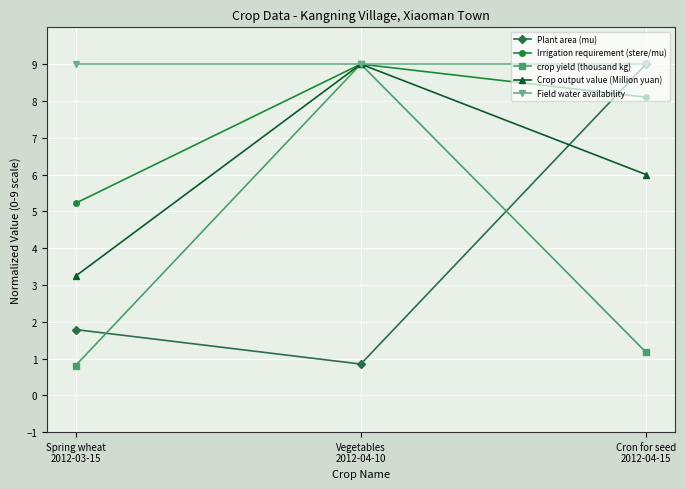

What is the difference between the crop yield (thousand kg) values at Spring wheat
2012-03-15 and Cron for seed
2012-04-15?

0.4